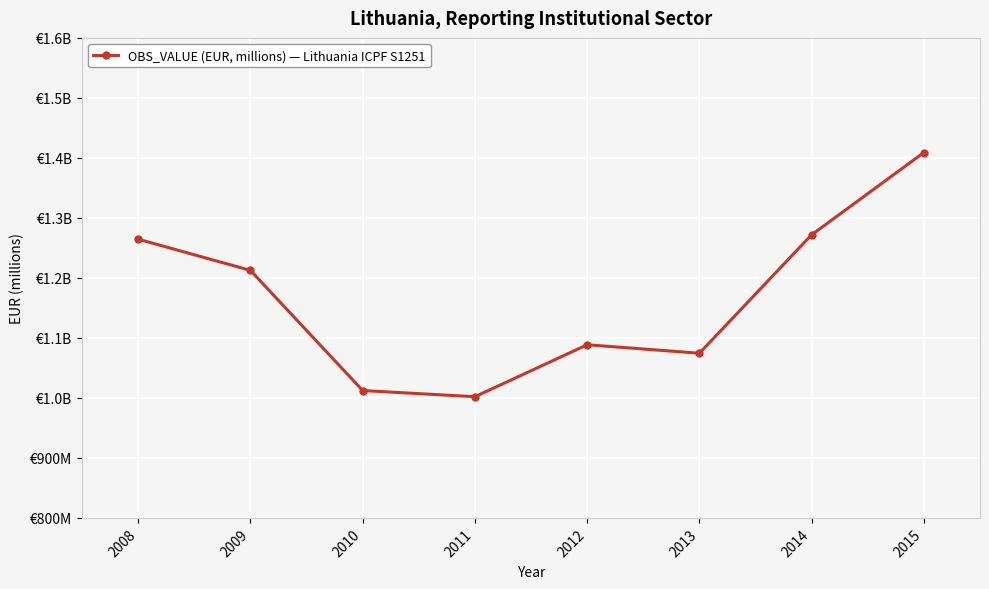

How many data points does each series have?

8